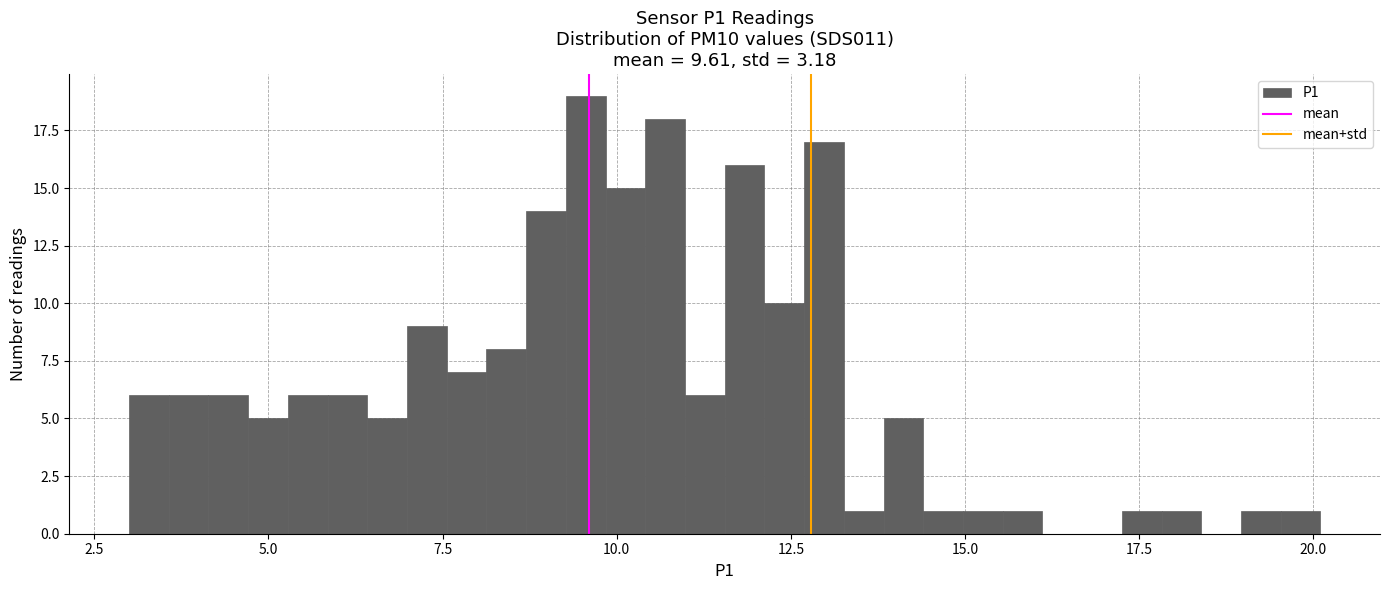

Read against the x-axis, roughly where is the centre of the tallest bar?

9.5